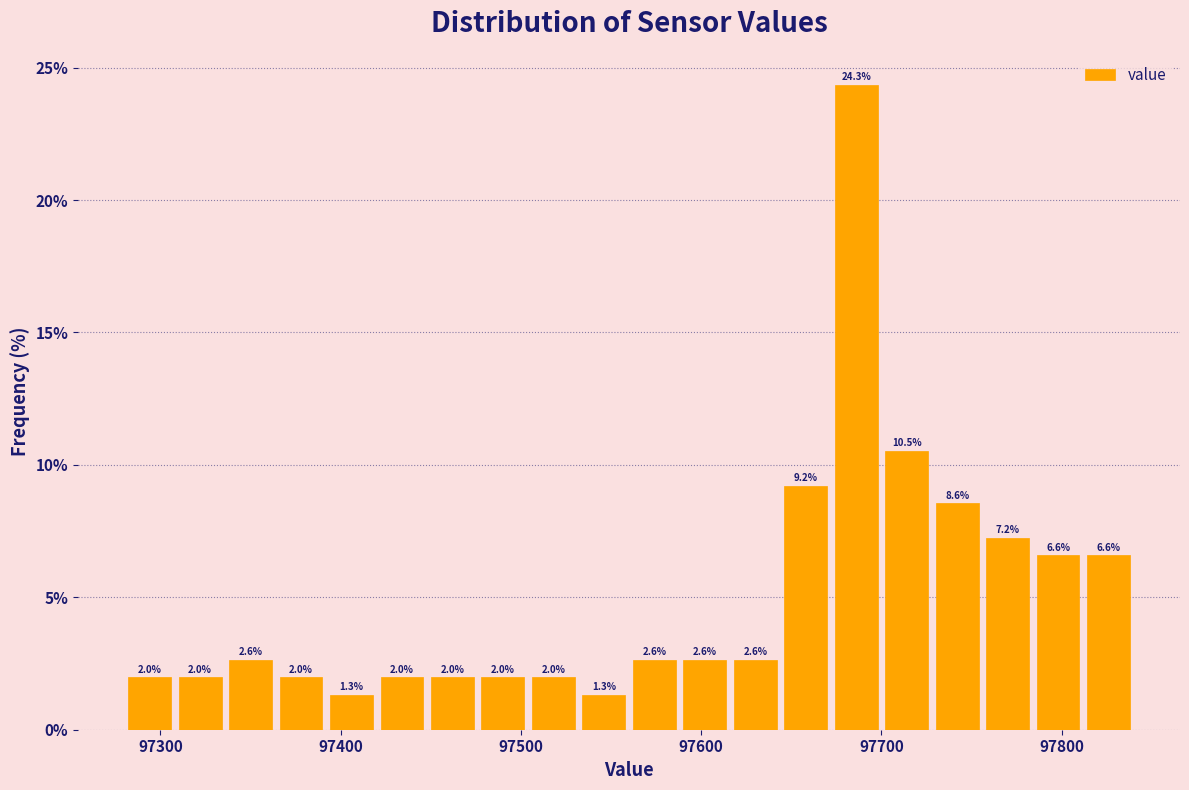

Around what value on the x-axis is the tallest bar? Give the approximate position of its centre, as read against the axis.

97690